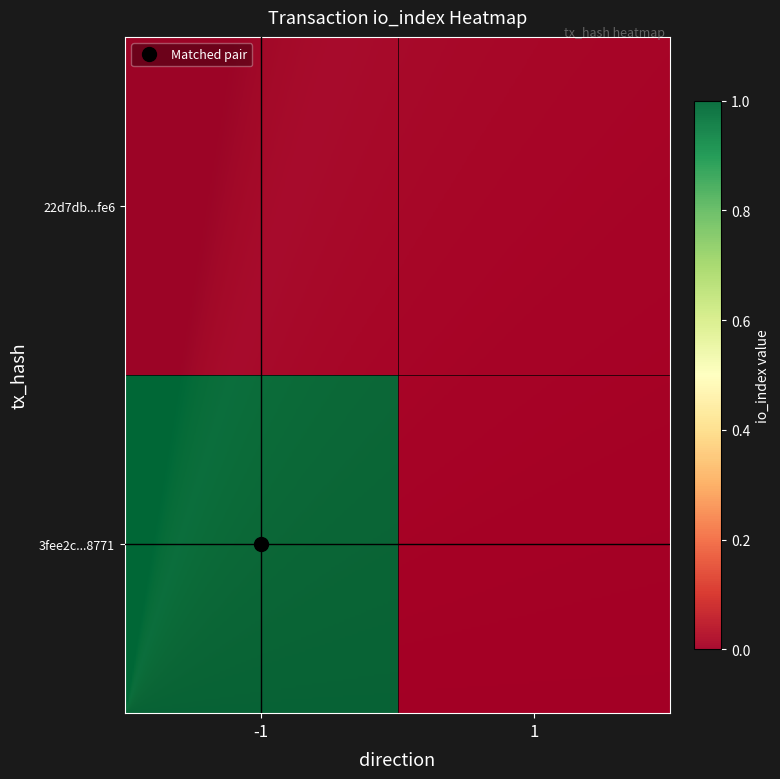

List the labels in order of 3fee2c0bb4327fc5c75d3bb7be0e96b71bd8771 value, largest first.

direction_-1, direction_1